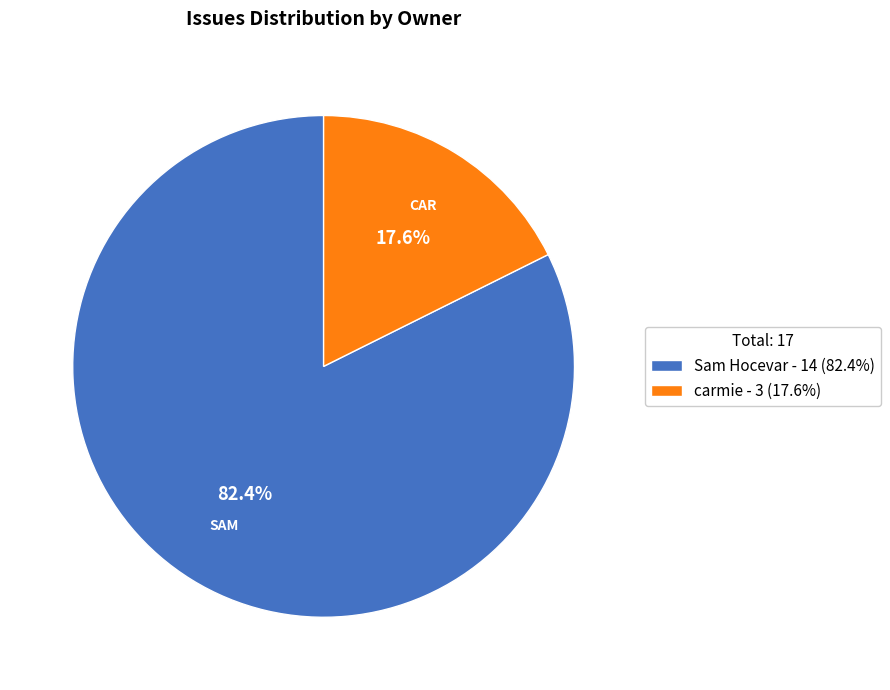

To the nearest percent, what is the combined percentage of carmie and Sam Hocevar?

100%